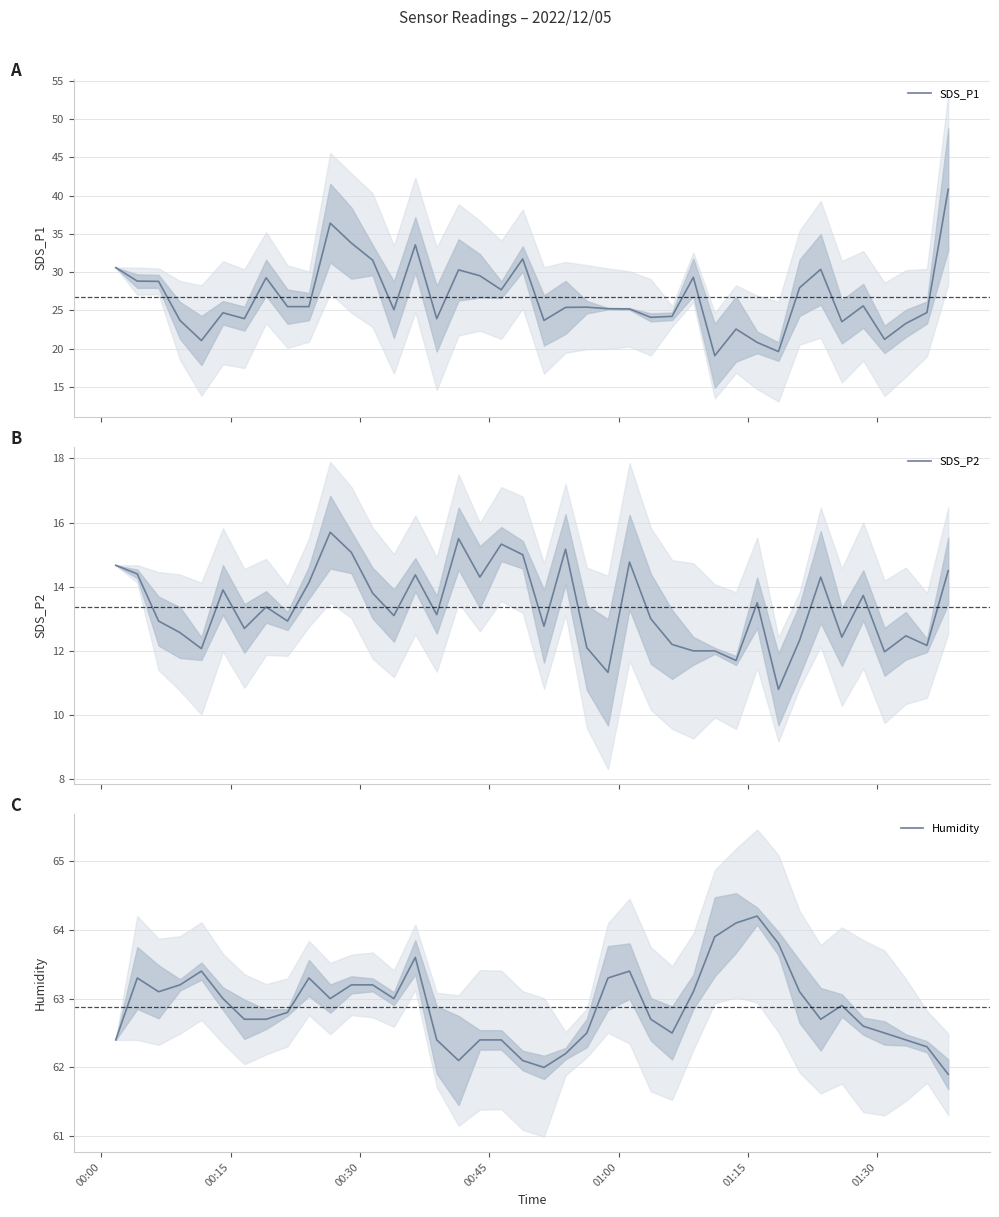

Is this an area chart (filled region under the line)?

No